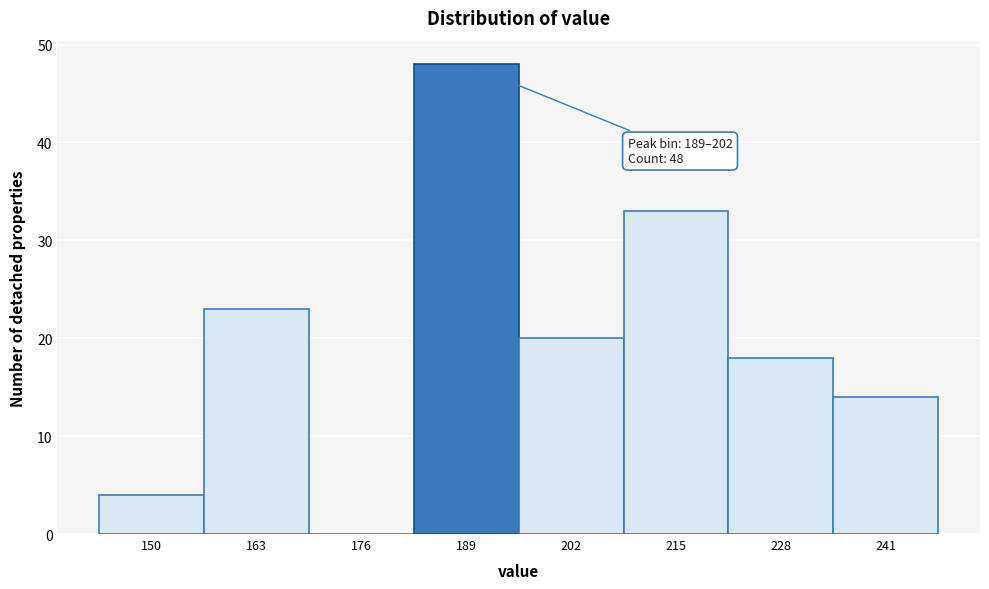

Reading left to right, extract all data points from this chart.

150=4	163=23	176=0	189=48	202=20	215=33	228=18	241=14